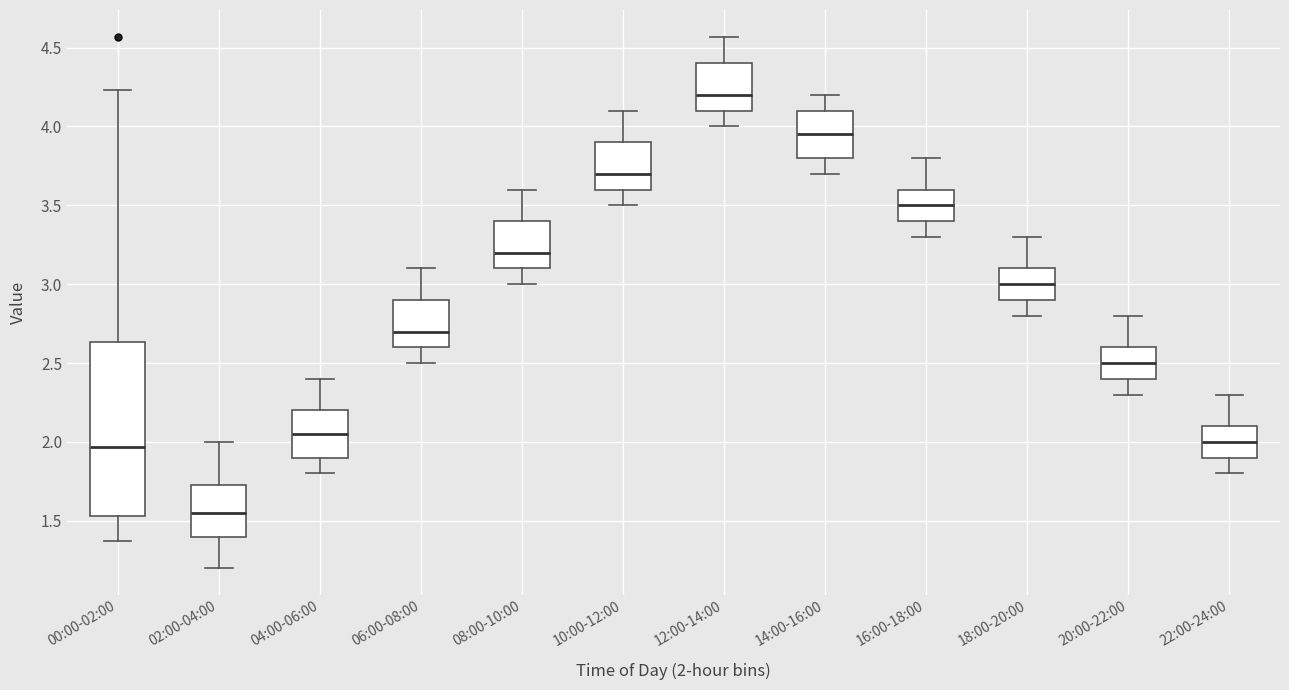

Reading left to right, transcribe this box plot: for each box, give where its median line is, the range the box spans, and where its two whiskers end, as read against the y-axis. The values are not printed on the chart, so give them approximately, as read against the axis.

00:00-02:00: median 1.95, box 1.55 to 2.65, whiskers 1.35 to 4.25
02:00-04:00: median 1.55, box 1.40 to 1.75, whiskers 1.20 to 2.00
04:00-06:00: median 2.05, box 1.90 to 2.20, whiskers 1.80 to 2.40
06:00-08:00: median 2.70, box 2.60 to 2.90, whiskers 2.50 to 3.10
08:00-10:00: median 3.20, box 3.10 to 3.40, whiskers 3.00 to 3.60
10:00-12:00: median 3.70, box 3.60 to 3.90, whiskers 3.50 to 4.10
12:00-14:00: median 4.20, box 4.10 to 4.40, whiskers 4.00 to 4.55
14:00-16:00: median 3.95, box 3.80 to 4.10, whiskers 3.70 to 4.20
16:00-18:00: median 3.50, box 3.40 to 3.60, whiskers 3.30 to 3.80
18:00-20:00: median 3.00, box 2.90 to 3.10, whiskers 2.80 to 3.30
20:00-22:00: median 2.50, box 2.40 to 2.60, whiskers 2.30 to 2.80
22:00-24:00: median 2.00, box 1.90 to 2.10, whiskers 1.80 to 2.30